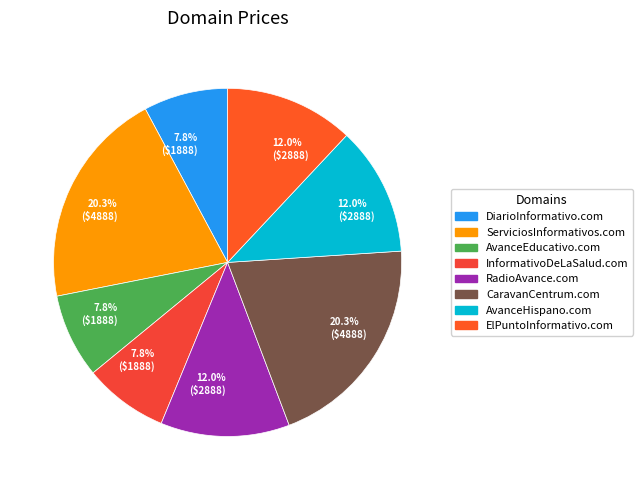

How many segments does this pie chart have?

8